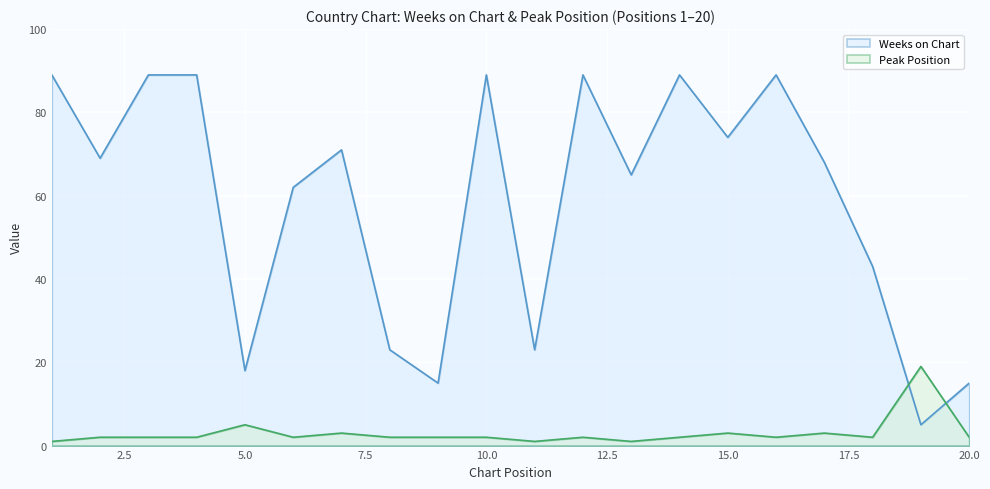

What is the spread (max minus min) of values at 12?

87